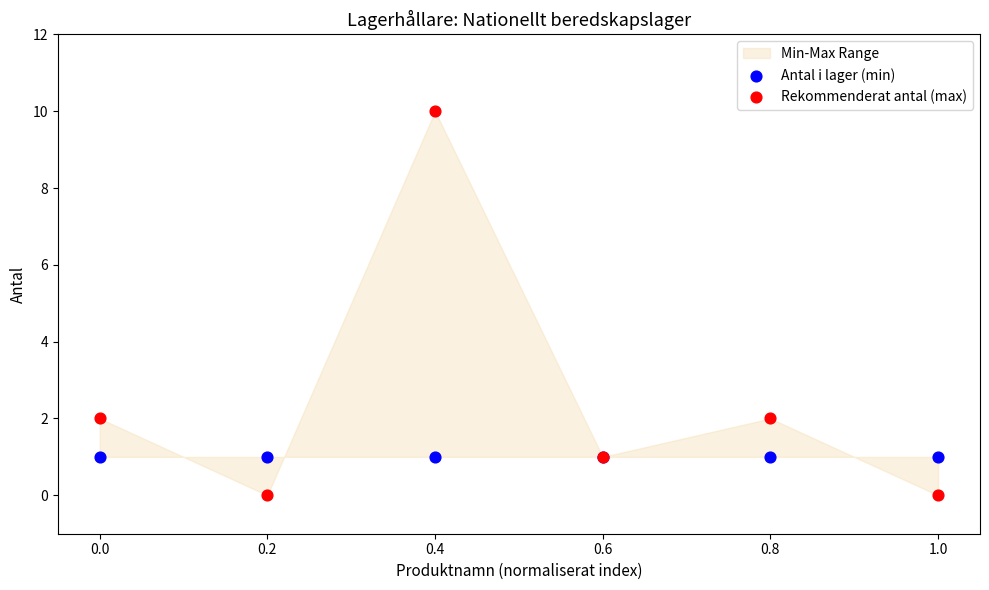

Which series contains the highest Y value?

Rekommenderat antal (max)